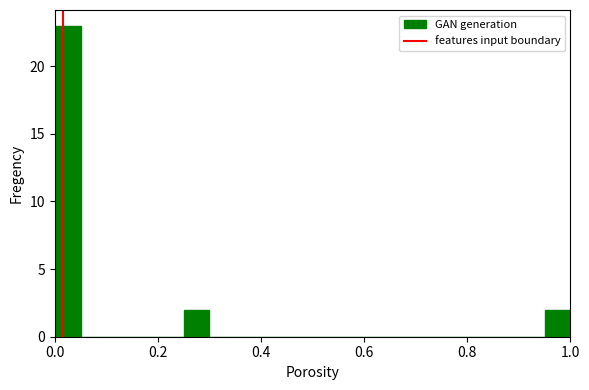

Read against the x-axis, roughly where is the centre of the tallest bar?

0.02